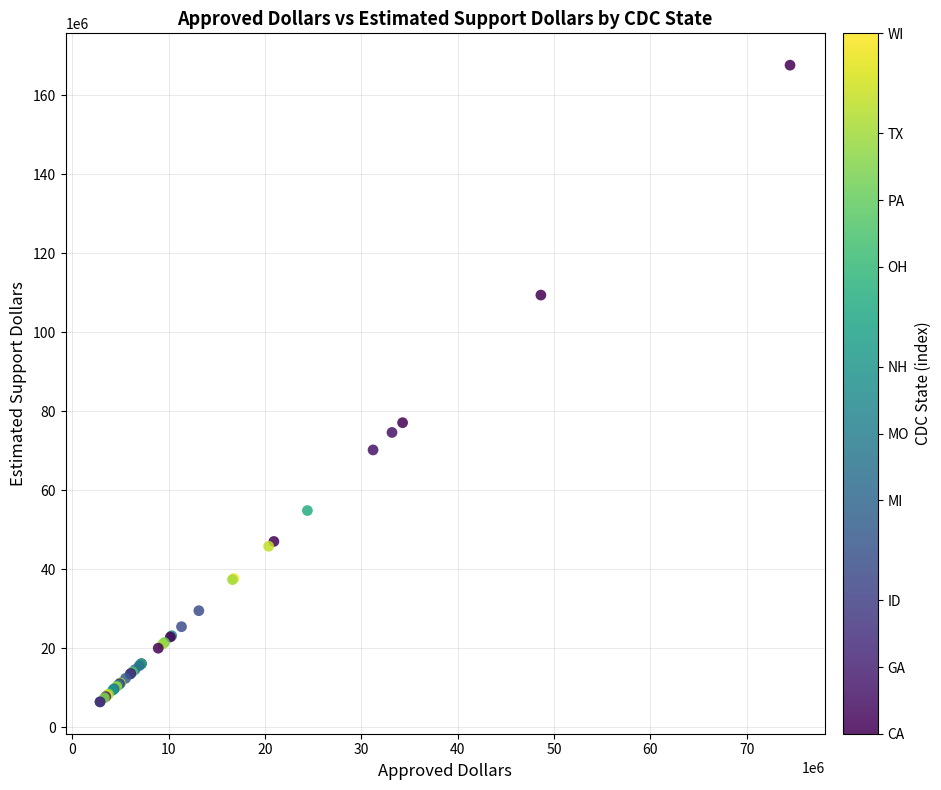

What Y value in the scatter plot is closest to 87051375?

77139000